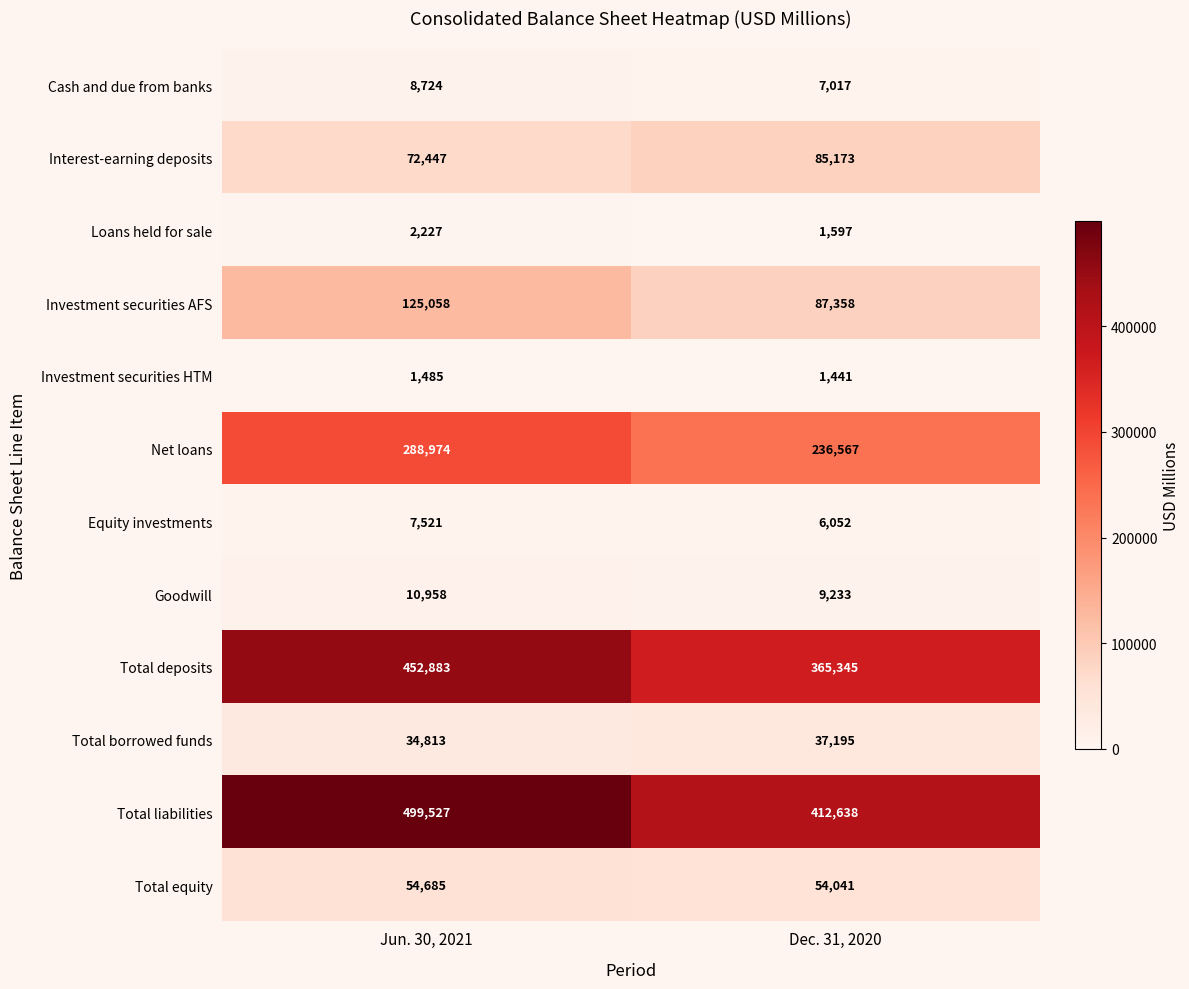

What is the spread (max minus min) of values at Dec. 31, 2020?

411197